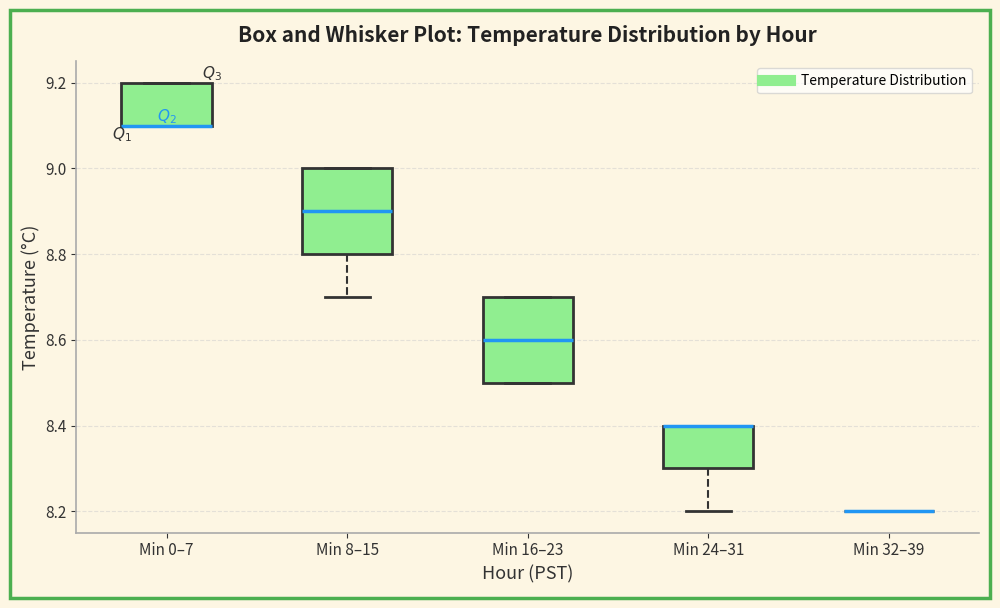

Reading left to right, transcribe this box plot: for each box, give where its median line is, the range the box spans, and where its two whiskers end, as read against the y-axis. The values are not printed on the chart, so give them approximately, as read against the axis.

Min 0–7: median 9.1 (drawn on the box's lower edge), box 9.1 to 9.2, whiskers 9.1 to 9.2
Min 8–15: median 8.9, box 8.8 to 9.0, whiskers 8.7 to 9.0
Min 16–23: median 8.6, box 8.5 to 8.7, whiskers 8.5 to 8.7
Min 24–31: median 8.4 (drawn on the box's upper edge), box 8.3 to 8.4, whiskers 8.2 to 8.4
Min 32–39: box collapsed to a line at 8.2, whiskers 8.2 to 8.2